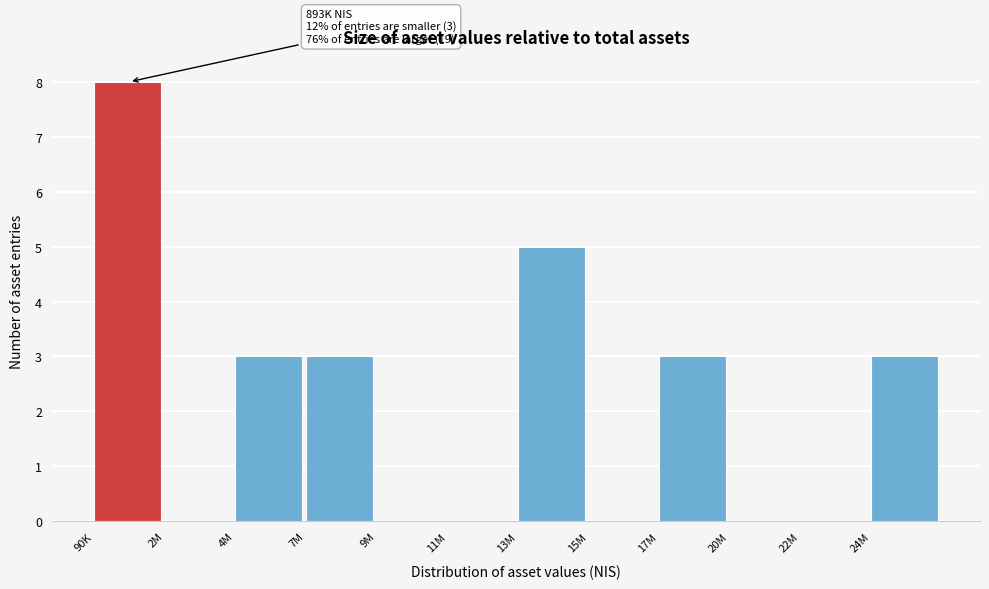

Reading left to right, what are all the values shown in this chart?

90K=8	2M=0	4M=3	7M=3	9M=0	11M=0	13M=5	15M=0	17M=3	20M=0	22M=0	24M=3